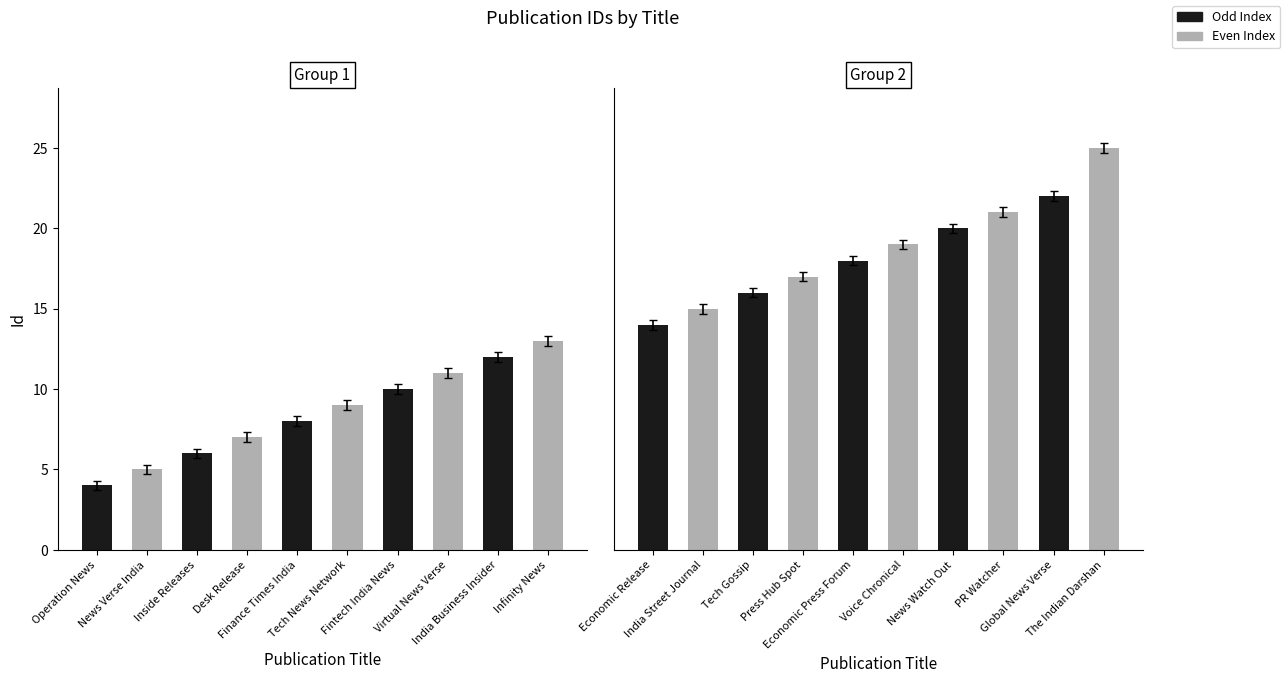

Reading left to right, list all the values displayed in this chart.

4	5	6	7	8	9	10	11	12	13	14	15	16	17	18	19	20	21	22	25